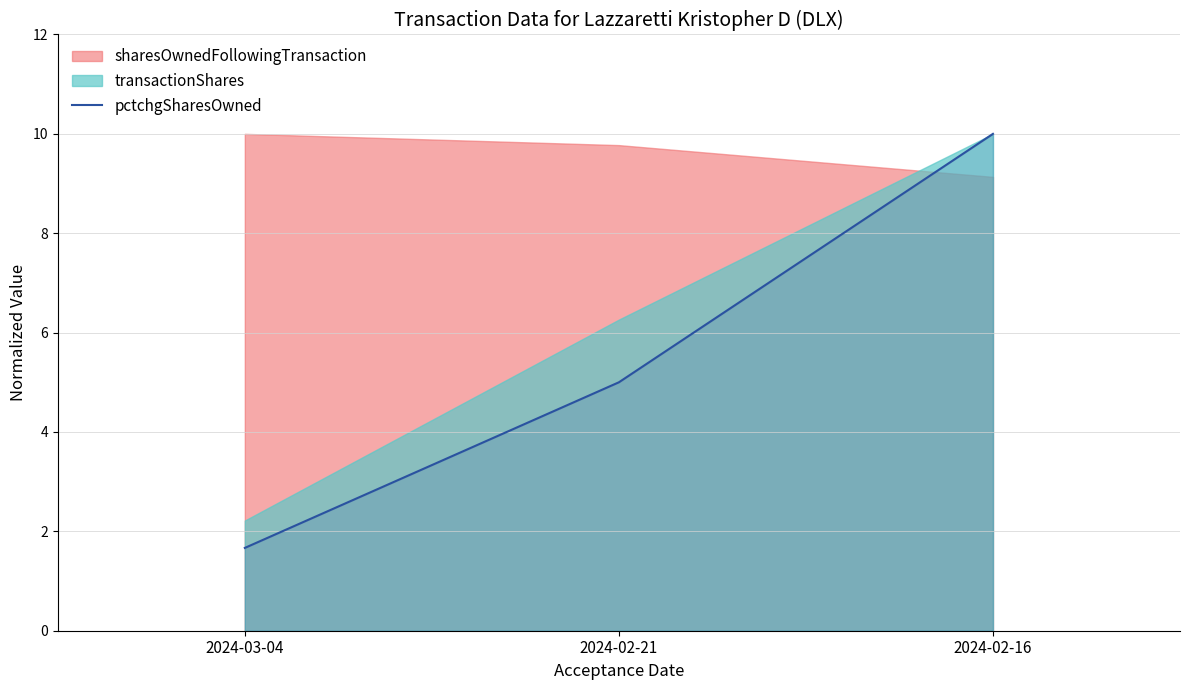

True or false: the data shows 3.3 at 2024-02-21.

False